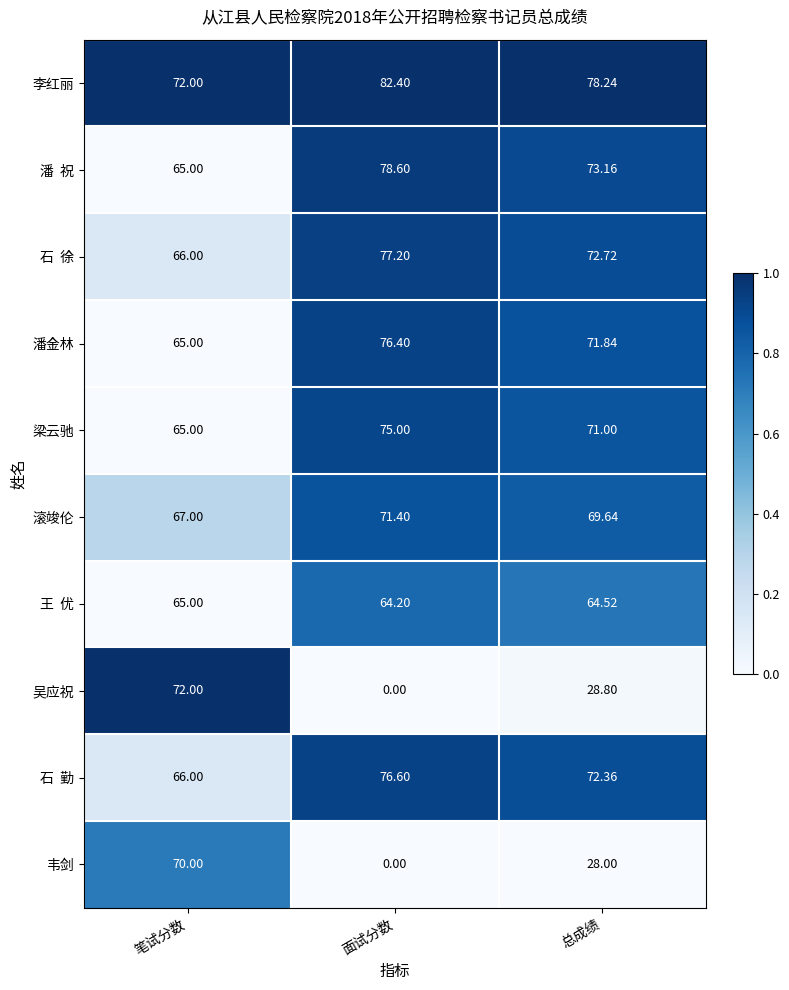

Is the value of 滚竣伦 at 笔试分数 greater than the value of 李红丽 at 笔试分数?

No